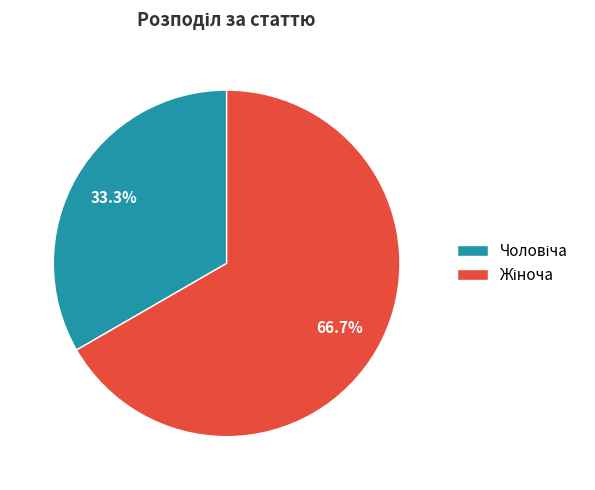

Is there any slice that represents more than half of the pie?

Yes